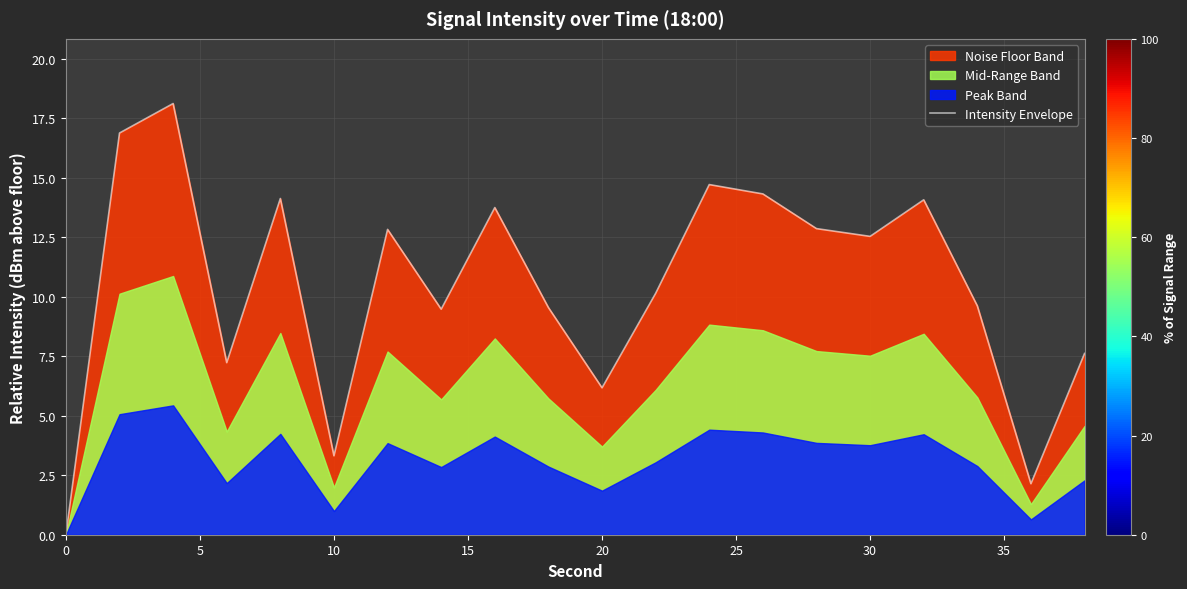

The Intensity Envelope series shows 9.5 at 0. True or false?

False